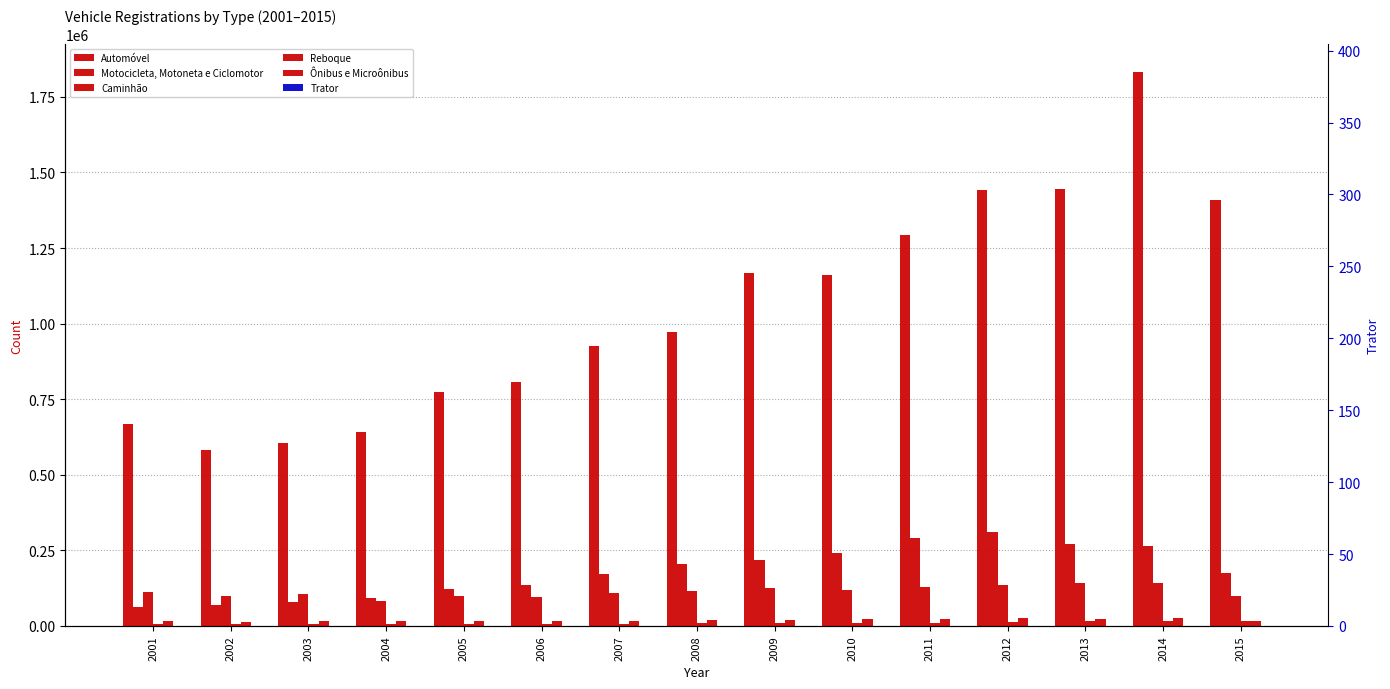

The Motocicleta, Motoneta e Ciclomotor series shows 55906 at 2007. True or false?

False